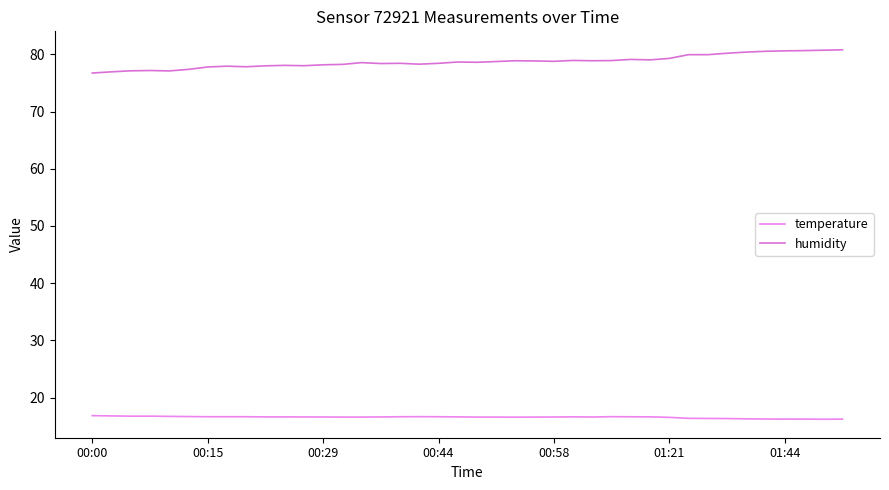

Is this an area chart (filled region under the line)?

No